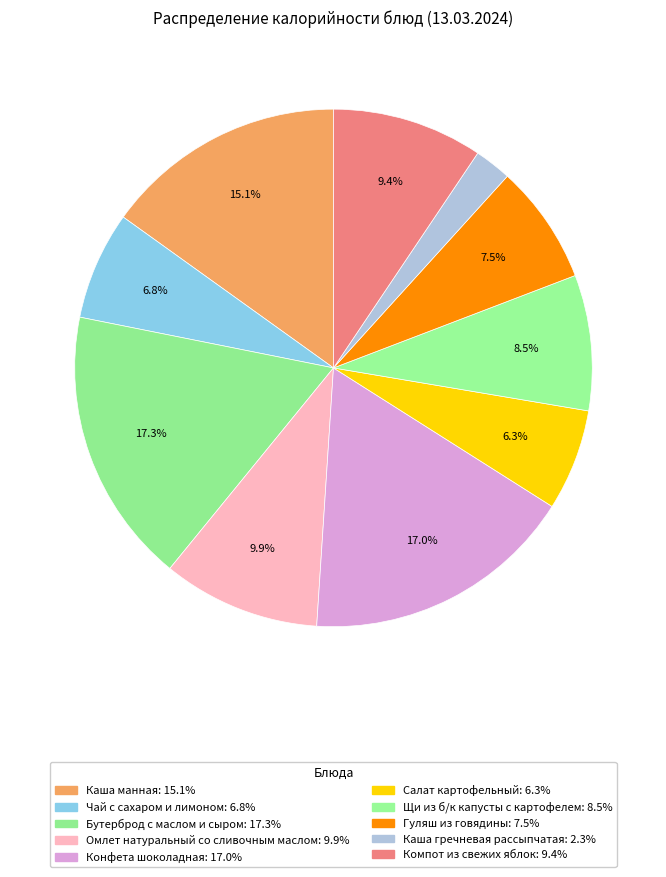

What is the change in value from Каша манная to Омлет натуральный со сливочным маслом?

-61.2